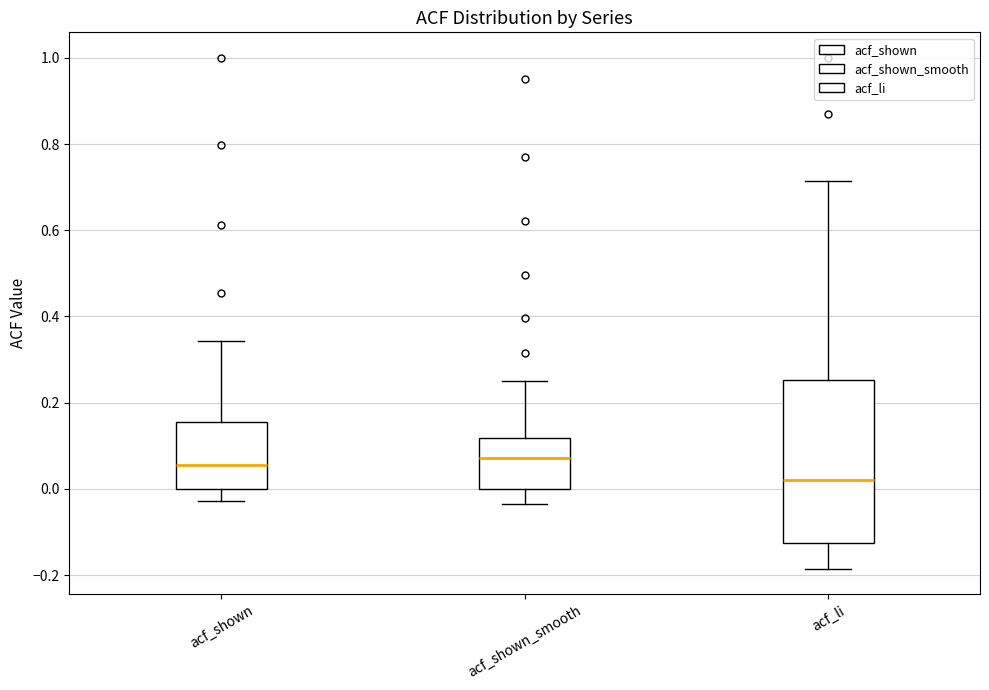

Reading left to right, read every box against the y-axis: the position of its median line, the range the box covers, and the ends of its whiskers. The values are not printed on the chart, so give them approximately, as read against the axis.

acf_shown: median 0.06, box 0.00 to 0.16, whiskers -0.02 to 0.34
acf_shown_smooth: median 0.08, box 0.00 to 0.12, whiskers -0.04 to 0.26
acf_li: median 0.02, box -0.12 to 0.26, whiskers -0.18 to 0.72